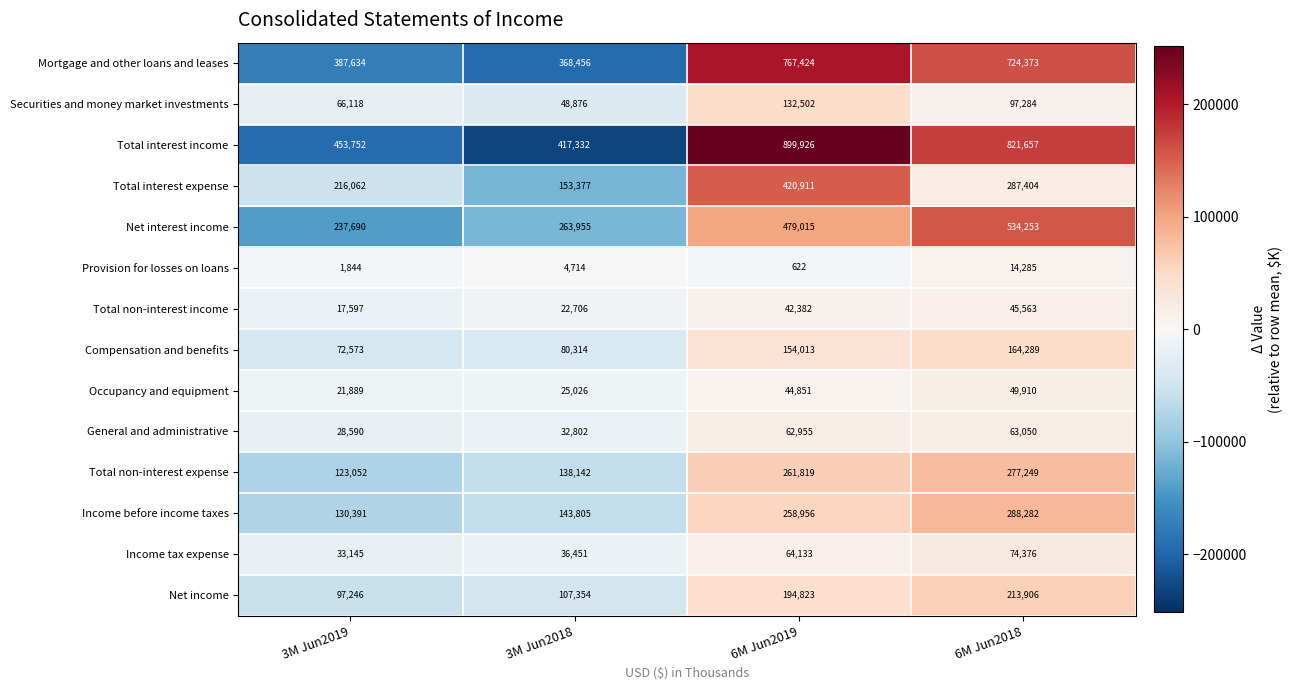

What is the smallest value displayed?

622